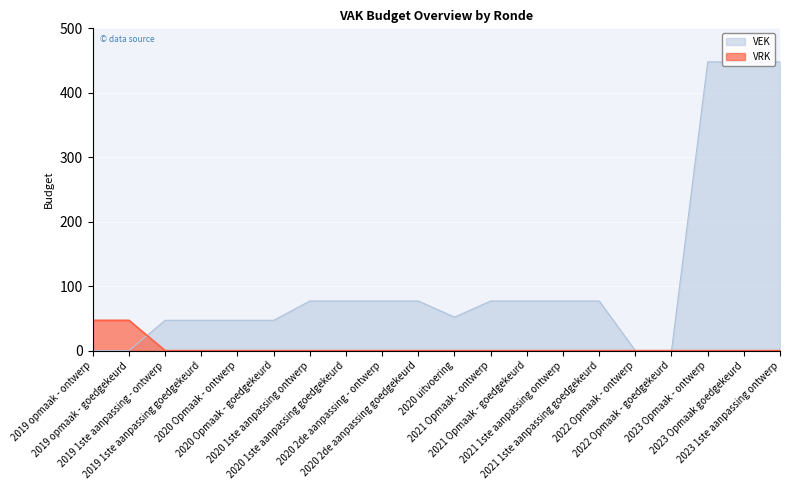

Which series changed the most between 2020 1ste aanpassing ontwerp and 2020 2de aanpassing - ontwerp?

VEK